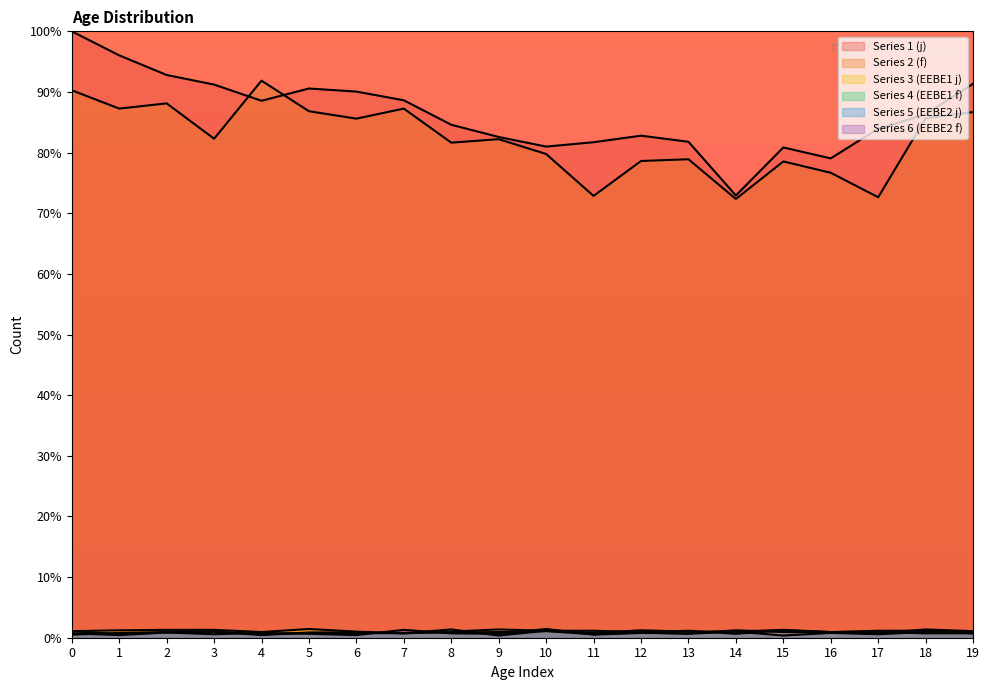

True or false: Series 1 (j) has a value of 83.9 at 17.

True